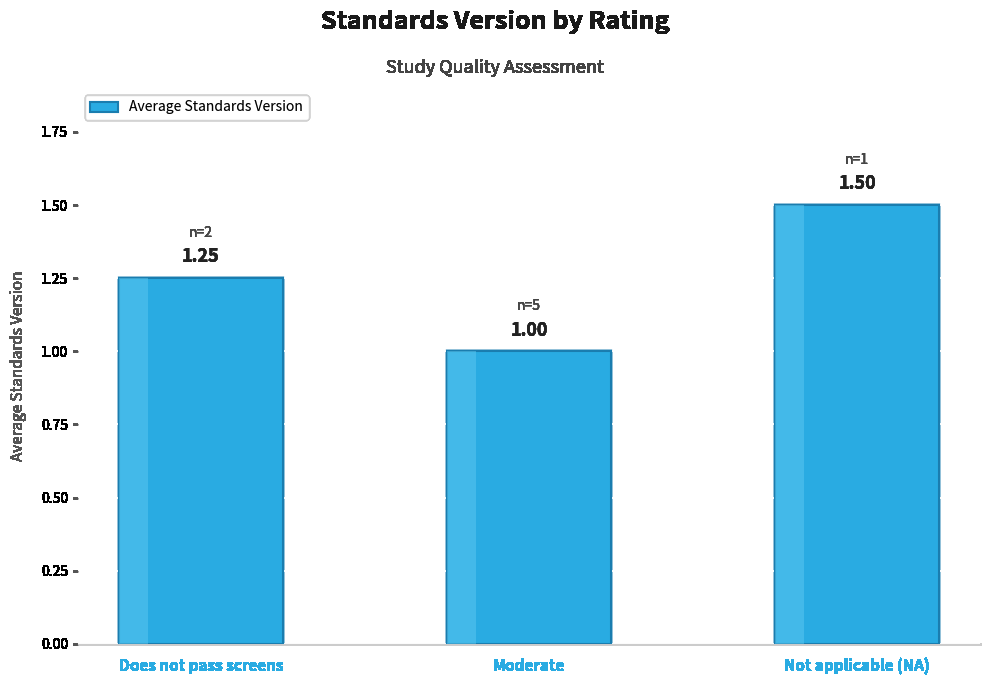

List the labels in order of value, smallest first.

Moderate, Does not pass screens, Not applicable (NA)